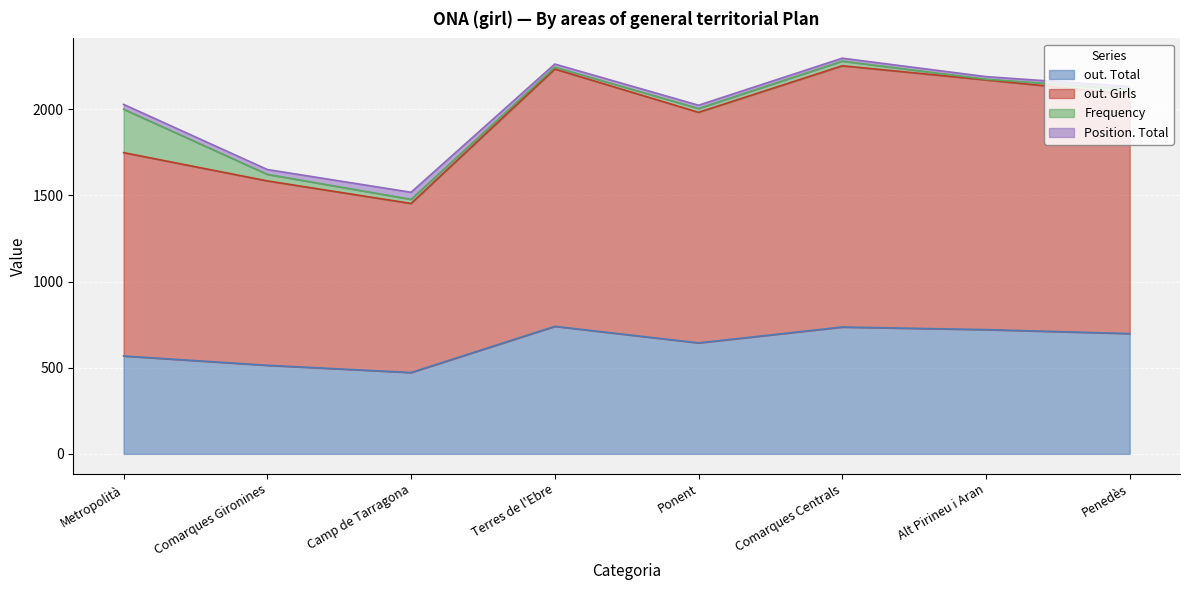

Which series changed the most between Camp de Tarragona and Terres de l'Ebre?

out. Girls